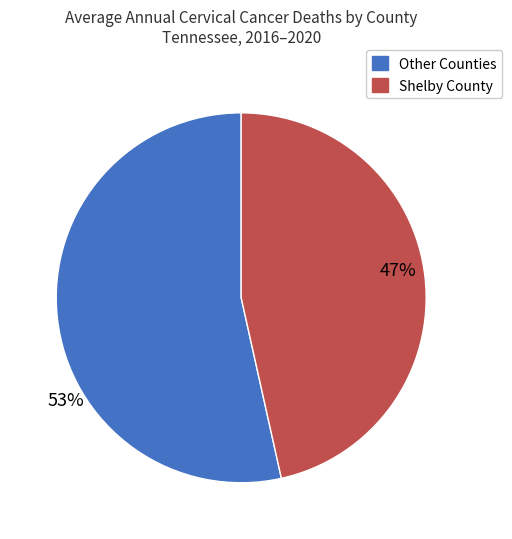

Does any single category account for the majority?

Yes